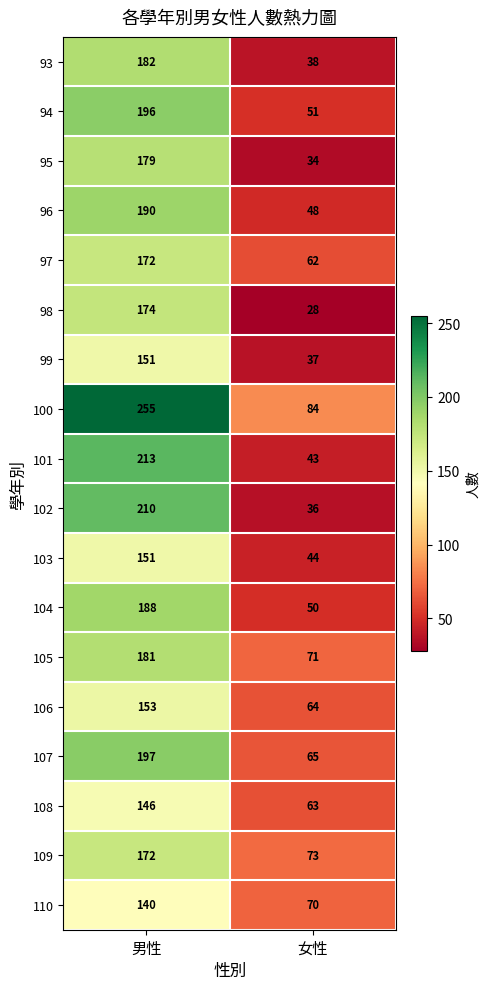

At how many categories does at least one series exceed 230?

1